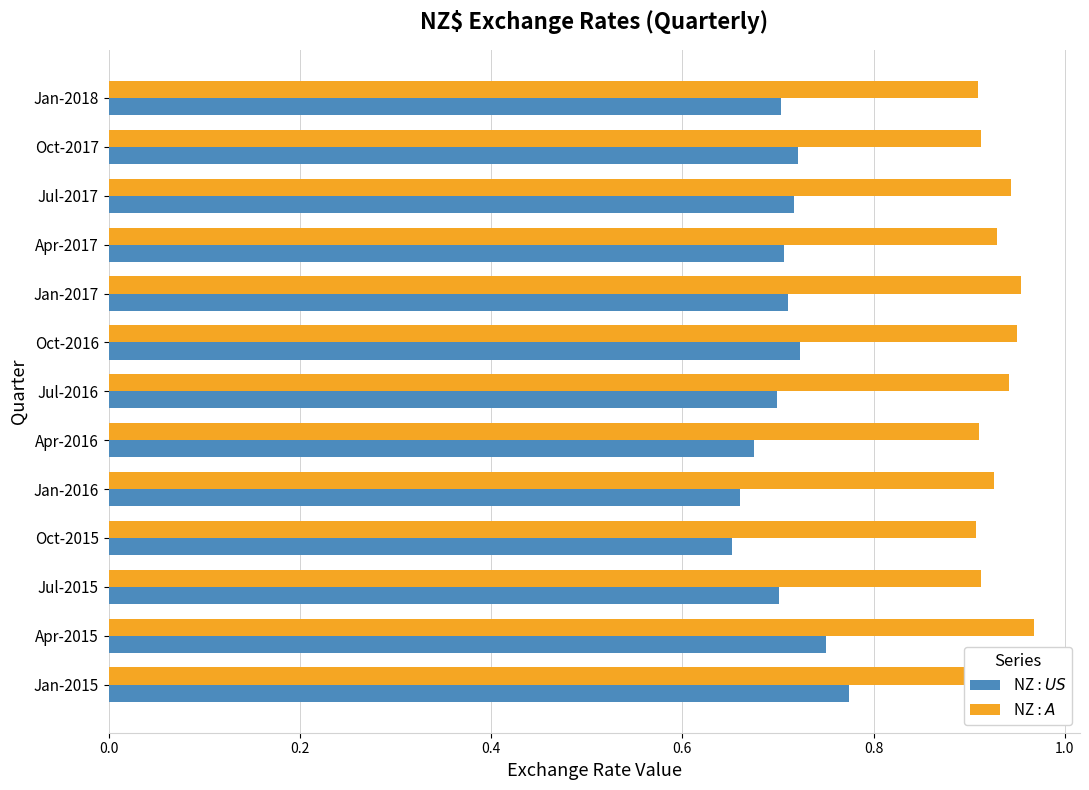

What is the difference between the second highest and minimum values in the NZ$:US$ series?

0.1